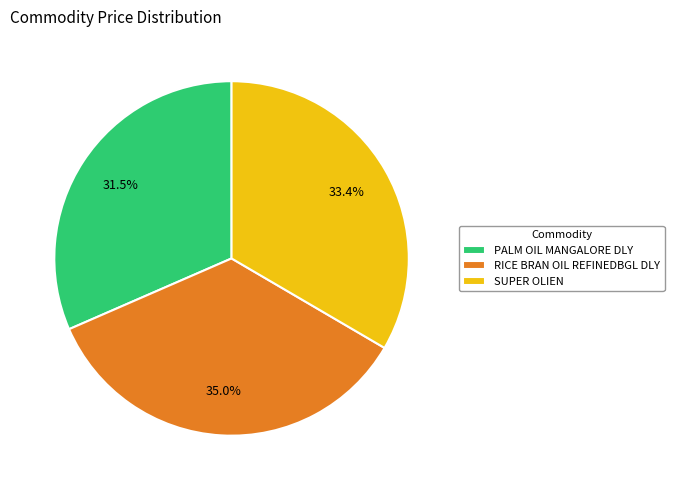

To the nearest percent, what percentage of the pie is SUPER OLIEN?

33%